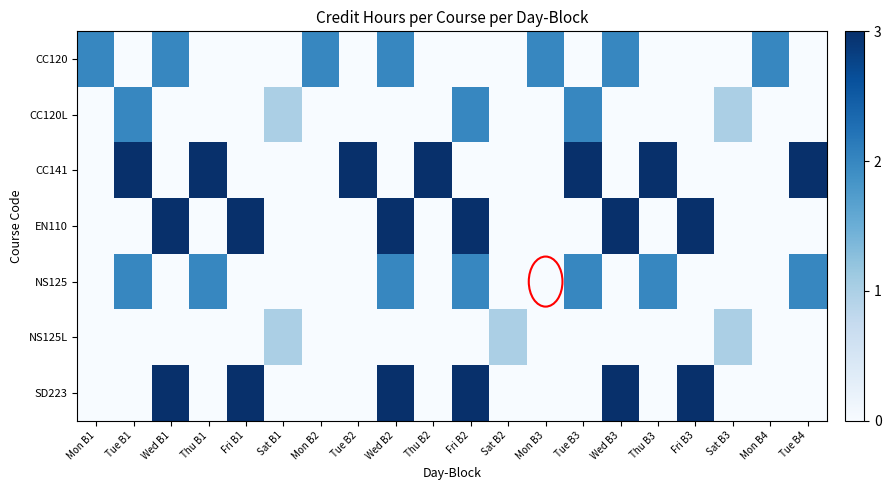

Reading left to right, transcribe all the data shown in this chart.

CC120: Mon B1=2	Tue B1=0	Wed B1=2	Thu B1=0	Fri B1=0	Sat B1=0	Mon B2=2	Tue B2=0	Wed B2=2	Thu B2=0	Fri B2=0	Sat B2=0	Mon B3=2	Tue B3=0	Wed B3=2	Thu B3=0	Fri B3=0	Sat B3=0	Mon B4=2	Tue B4=0
CC120L: Mon B1=0	Tue B1=2	Wed B1=0	Thu B1=0	Fri B1=0	Sat B1=1	Mon B2=0	Tue B2=0	Wed B2=0	Thu B2=0	Fri B2=2	Sat B2=0	Mon B3=0	Tue B3=2	Wed B3=0	Thu B3=0	Fri B3=0	Sat B3=1	Mon B4=0	Tue B4=0
CC141: Mon B1=0	Tue B1=3	Wed B1=0	Thu B1=3	Fri B1=0	Sat B1=0	Mon B2=0	Tue B2=3	Wed B2=0	Thu B2=3	Fri B2=0	Sat B2=0	Mon B3=0	Tue B3=3	Wed B3=0	Thu B3=3	Fri B3=0	Sat B3=0	Mon B4=0	Tue B4=3
EN110: Mon B1=0	Tue B1=0	Wed B1=3	Thu B1=0	Fri B1=3	Sat B1=0	Mon B2=0	Tue B2=0	Wed B2=3	Thu B2=0	Fri B2=3	Sat B2=0	Mon B3=0	Tue B3=0	Wed B3=3	Thu B3=0	Fri B3=3	Sat B3=0	Mon B4=0	Tue B4=0
NS125: Mon B1=0	Tue B1=2	Wed B1=0	Thu B1=2	Fri B1=0	Sat B1=0	Mon B2=0	Tue B2=0	Wed B2=2	Thu B2=0	Fri B2=2	Sat B2=0	Mon B3=0	Tue B3=2	Wed B3=0	Thu B3=2	Fri B3=0	Sat B3=0	Mon B4=0	Tue B4=2
NS125L: Mon B1=0	Tue B1=0	Wed B1=0	Thu B1=0	Fri B1=0	Sat B1=1	Mon B2=0	Tue B2=0	Wed B2=0	Thu B2=0	Fri B2=0	Sat B2=1	Mon B3=0	Tue B3=0	Wed B3=0	Thu B3=0	Fri B3=0	Sat B3=1	Mon B4=0	Tue B4=0
SD223: Mon B1=0	Tue B1=0	Wed B1=3	Thu B1=0	Fri B1=3	Sat B1=0	Mon B2=0	Tue B2=0	Wed B2=3	Thu B2=0	Fri B2=3	Sat B2=0	Mon B3=0	Tue B3=0	Wed B3=3	Thu B3=0	Fri B3=3	Sat B3=0	Mon B4=0	Tue B4=0